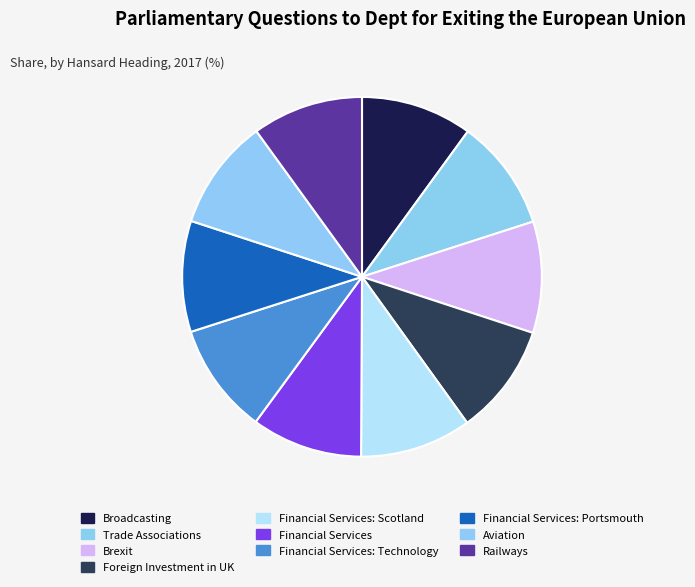

Is there any slice that represents more than half of the pie?

No